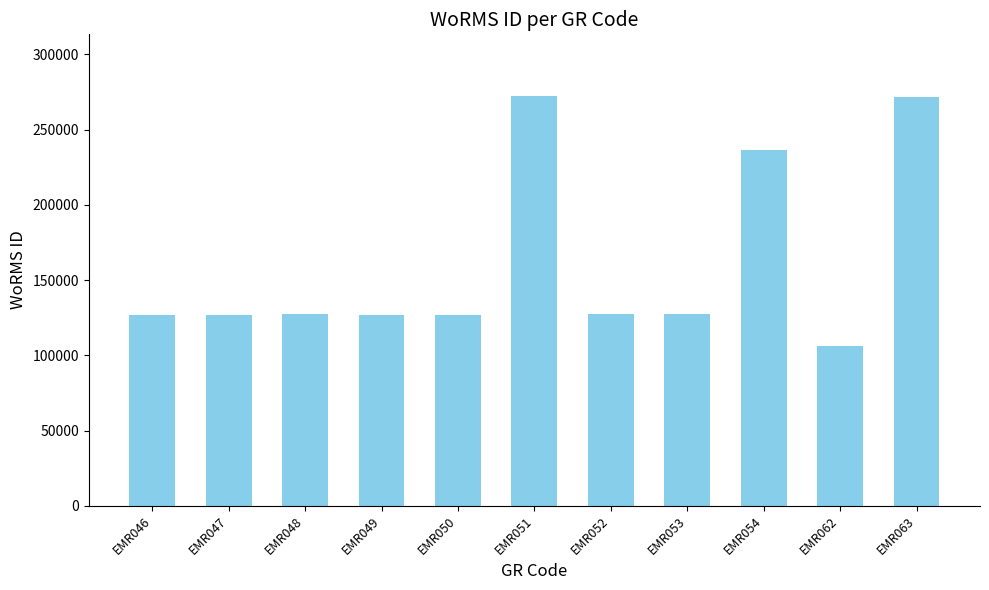

What is the ratio of the value at EMR047 to the value at EMR062?

1.2